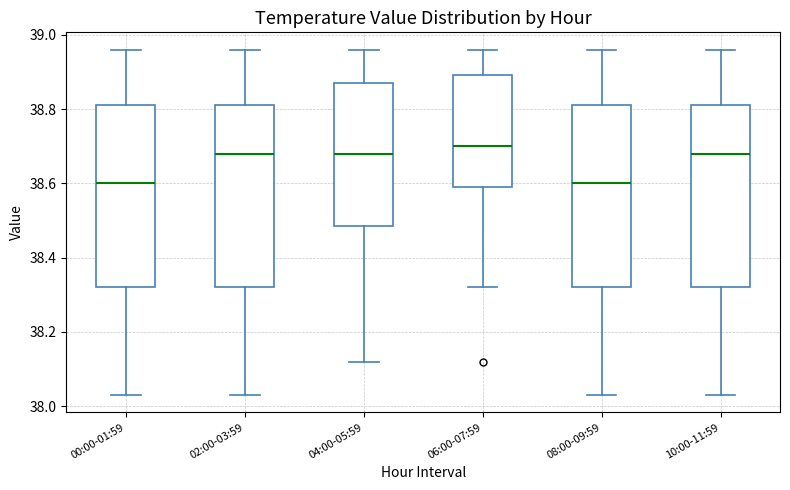

Where is the lower edge of the box for 10:00-11:59 on the y-axis? The values are not printed on the chart, so give them approximately, as read against the axis.

38.32